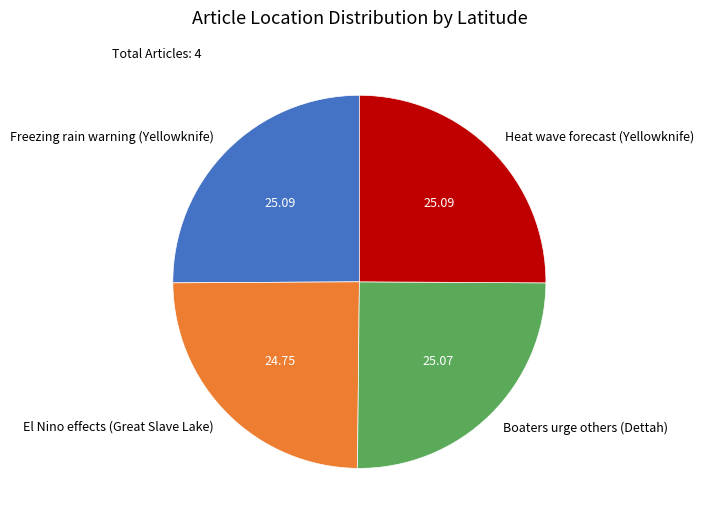

Is there a majority slice in this chart?

No